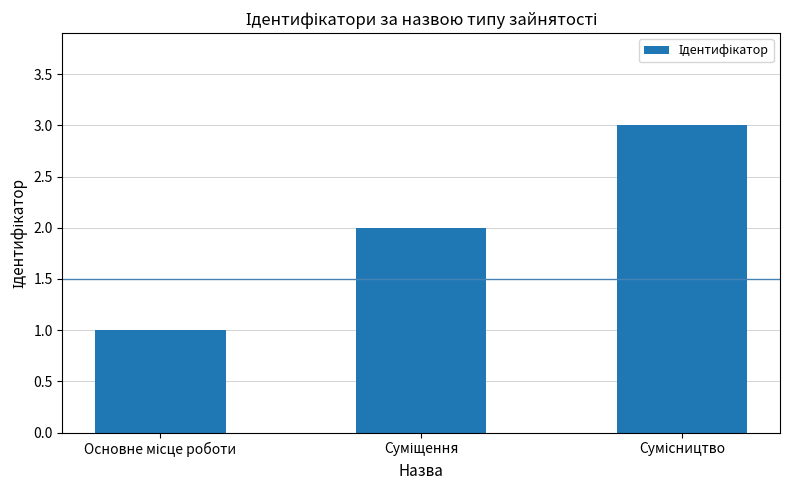

What is the greatest value displayed?

3